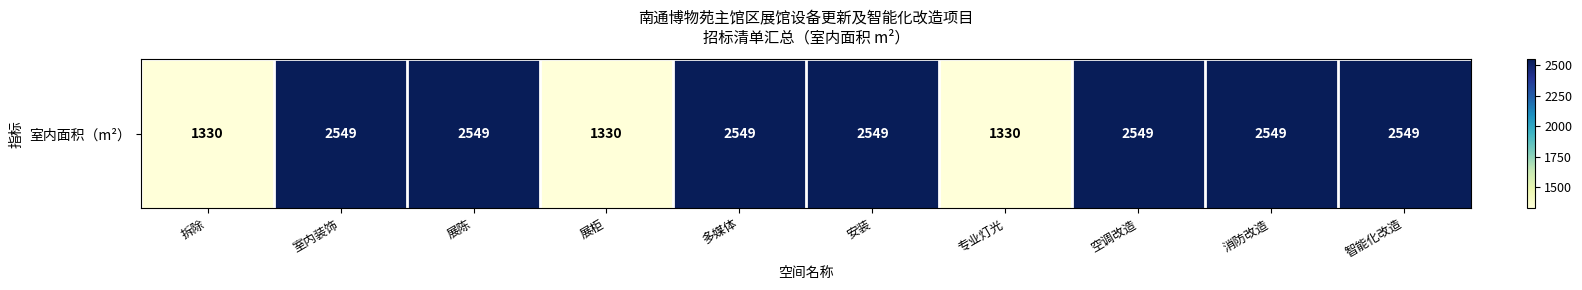

What value does the data have at 消防改造, to the nearest 10?

2550